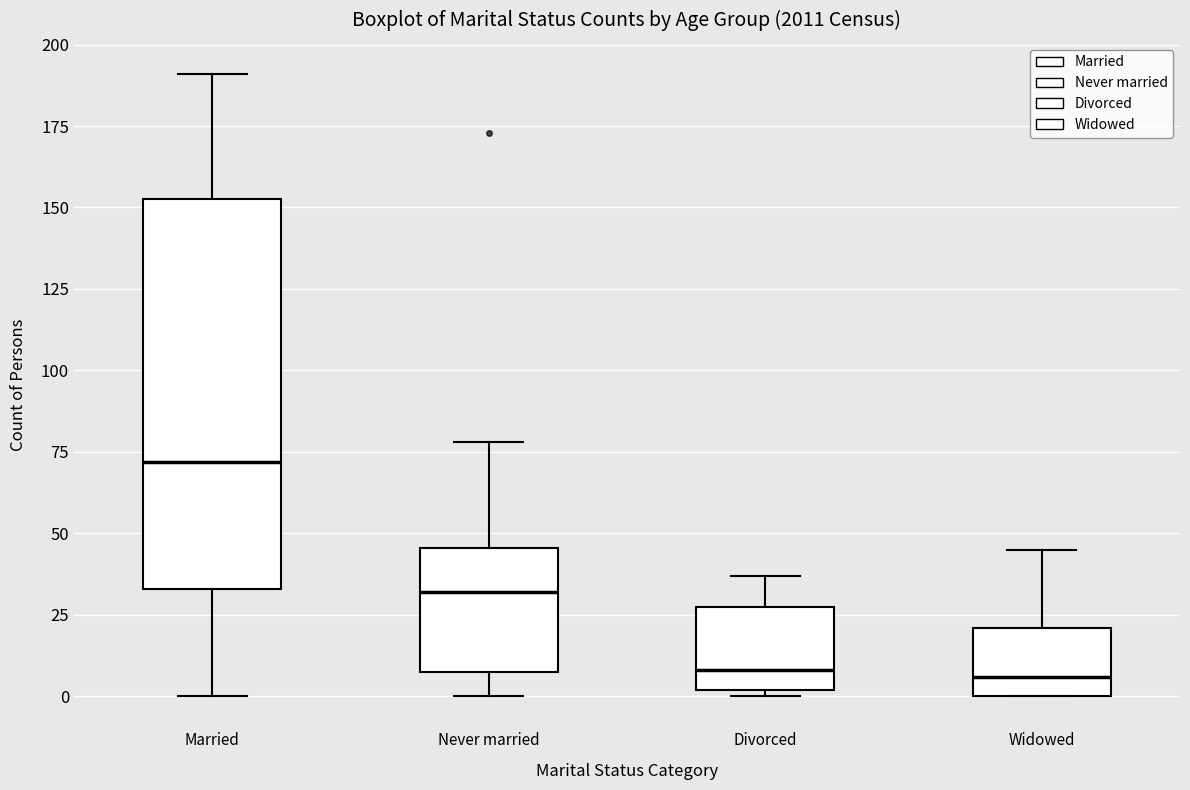

Reading left to right, read every box against the y-axis: the position of its median line, the range the box covers, and the ends of its whiskers. The values are not printed on the chart, so give them approximately, as read against the axis.

Married: median 70, box 35 to 155, whiskers 0 to 190
Never married: median 30, box 10 to 45, whiskers 0 to 80
Divorced: median 10, box 0 to 30, whiskers 0 (just below the box's lower edge) to 35
Widowed: median 5, box 0 to 20, whiskers 0 to 45